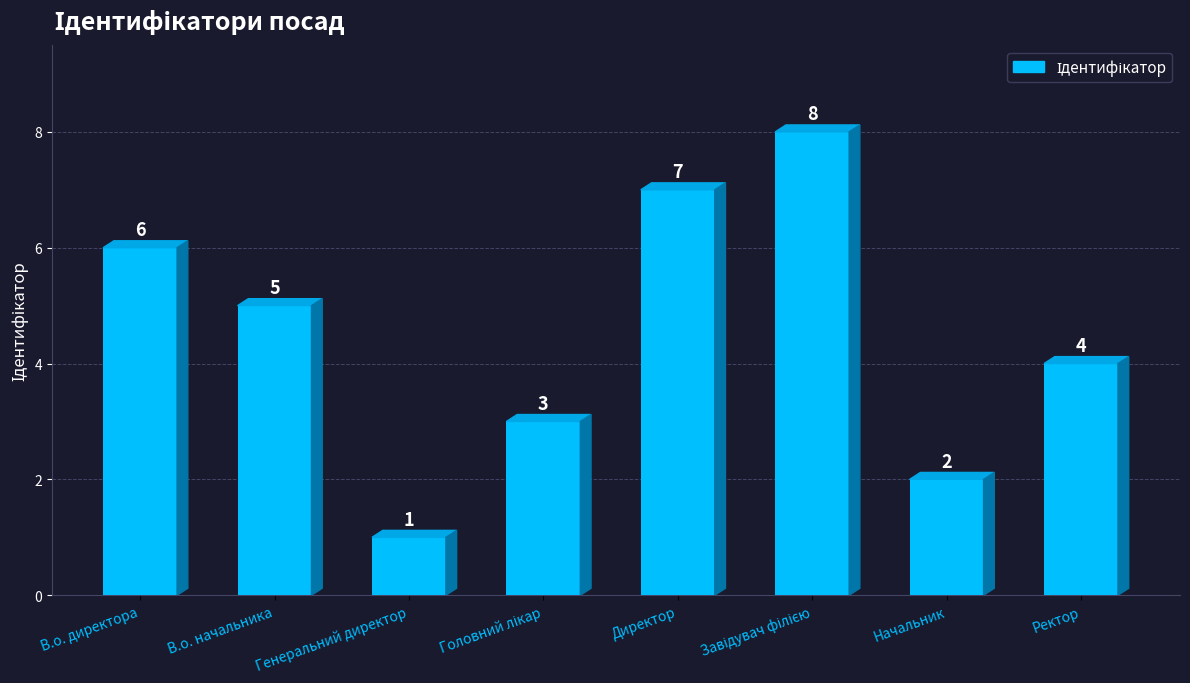

What is the value of the 1st bar from the left?

6